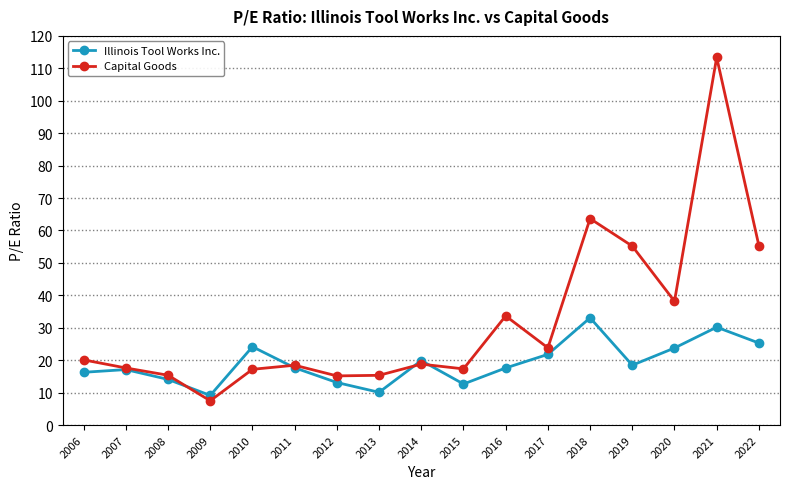

At 2010, list the series in order from smallest to largest.

Capital Goods, Illinois Tool Works Inc.